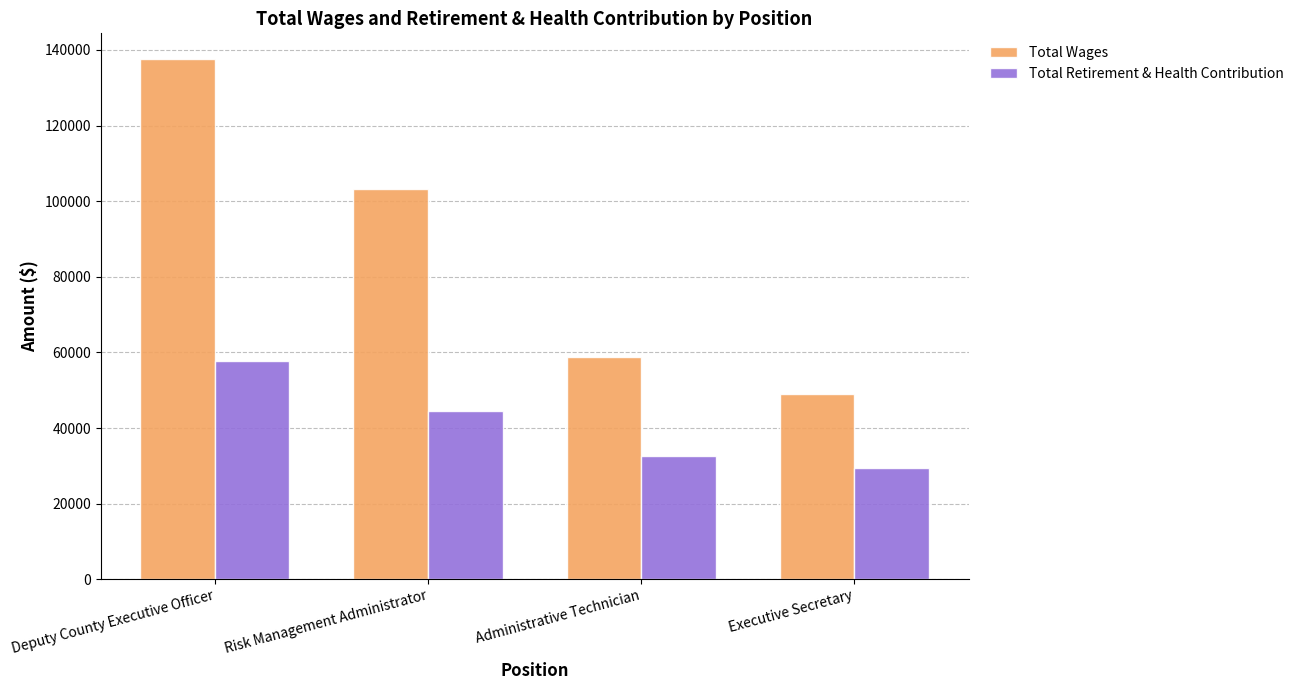

At how many categories does at least one series exceed 91349?

2